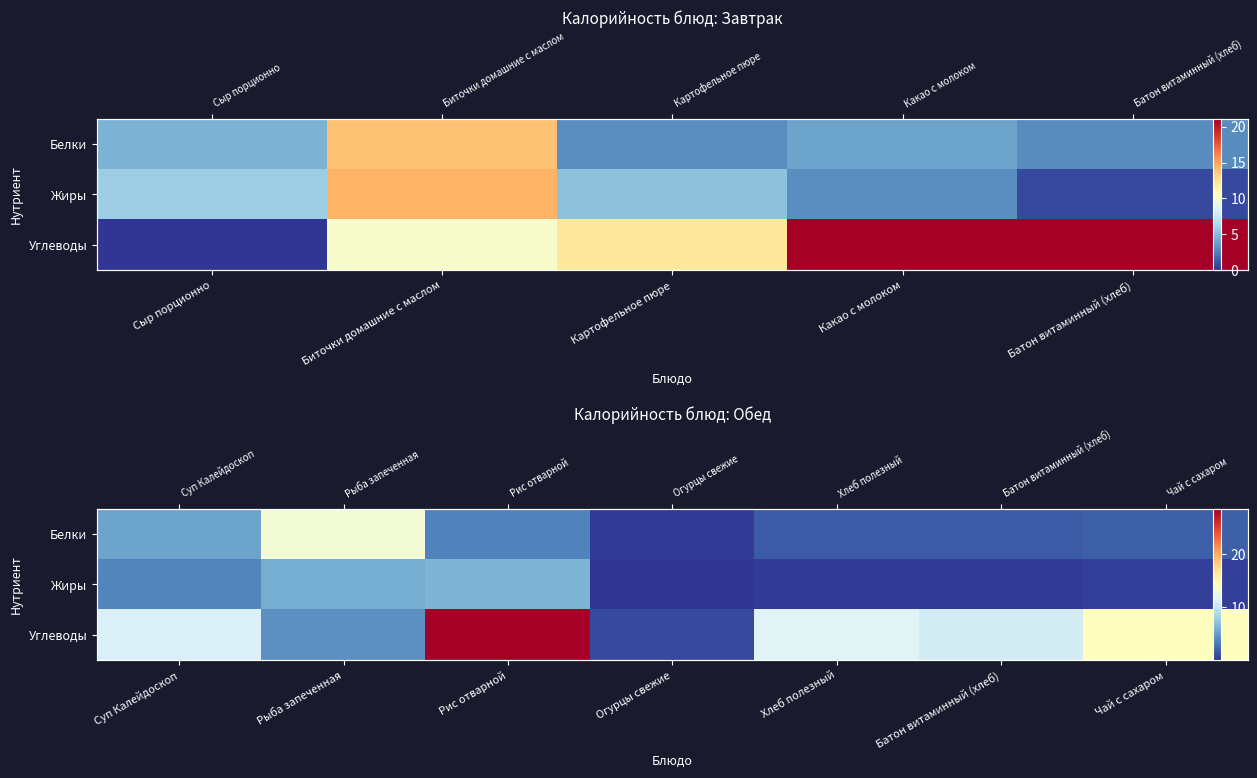

What is the difference between the second highest and second lowest values in the Жиры series?

5.6